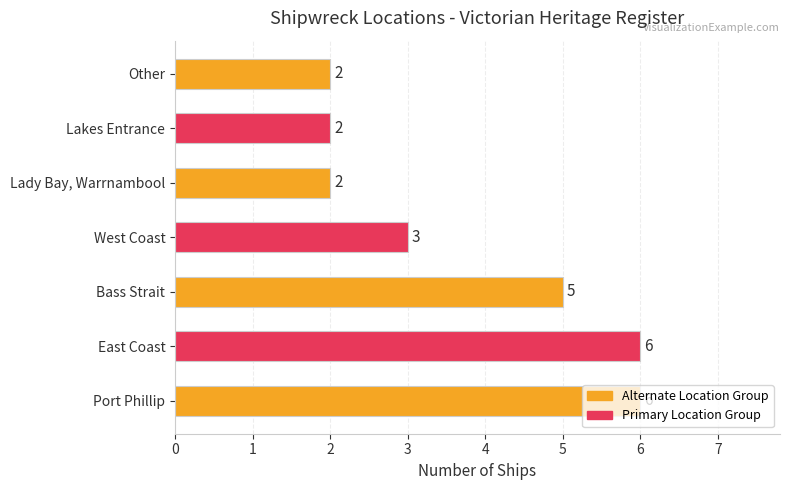

Count the number of data series in this chart.

1